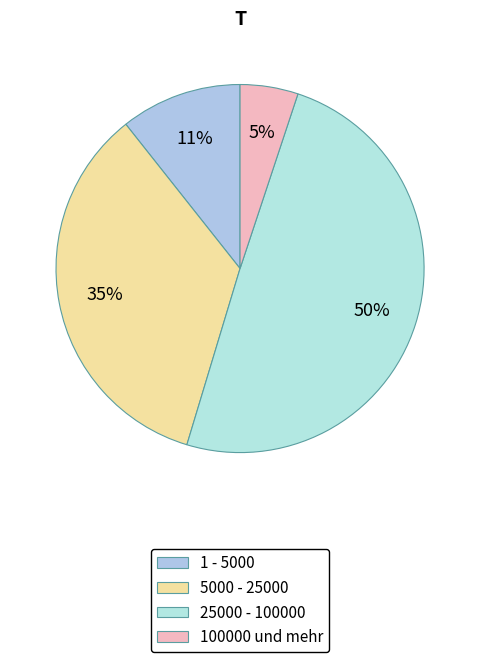

How many segments does this pie chart have?

4